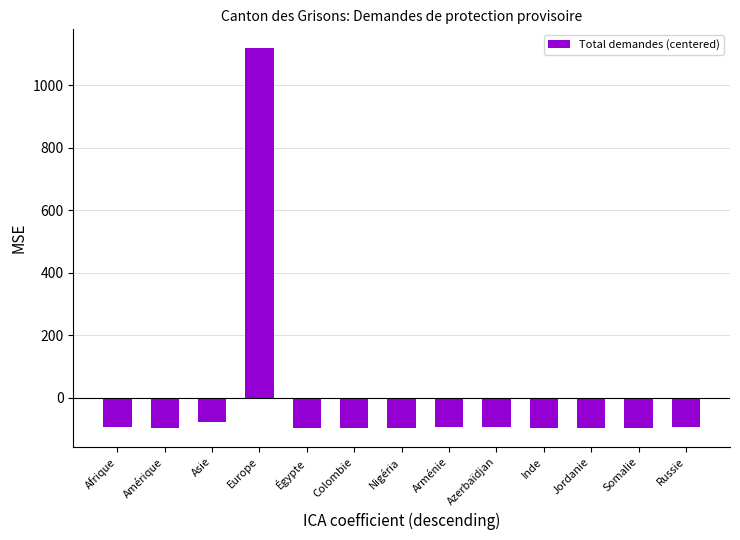

The value at Égypte is -95.1. True or false?

True